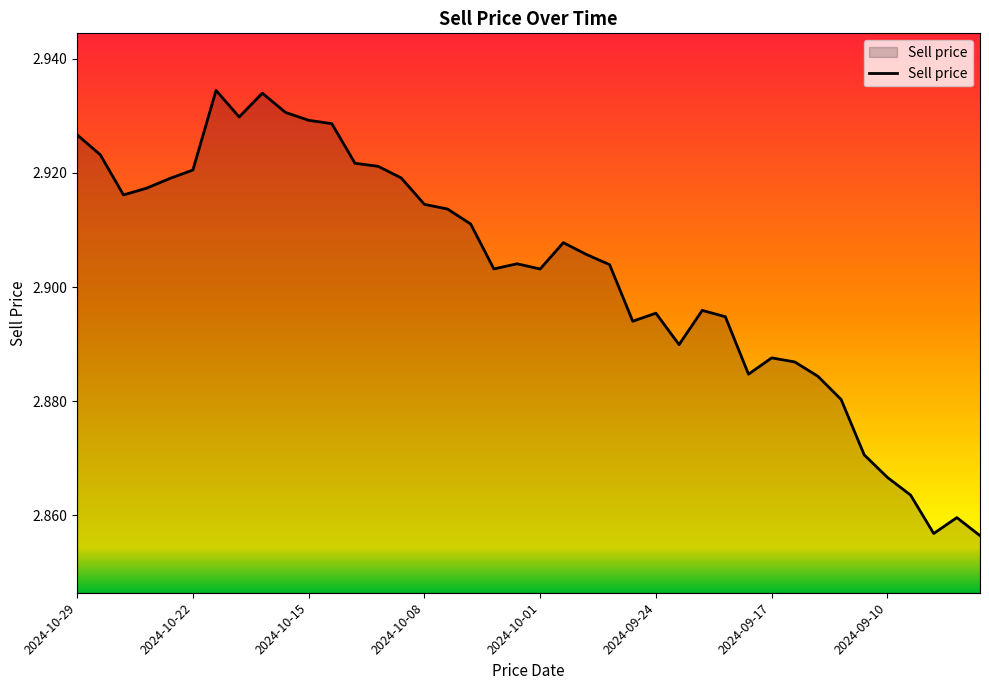

Count the number of categories in the chart.

40